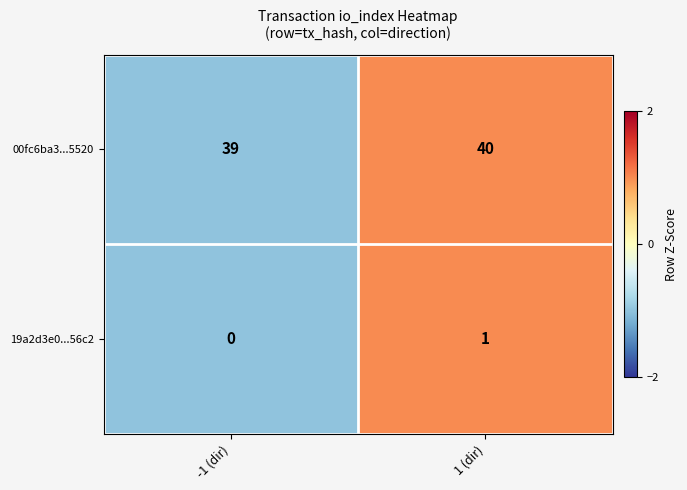

Rank the series by their maximum value, from lowest to highest.

19a2d3e0...56c2, 00fc6ba3...5520